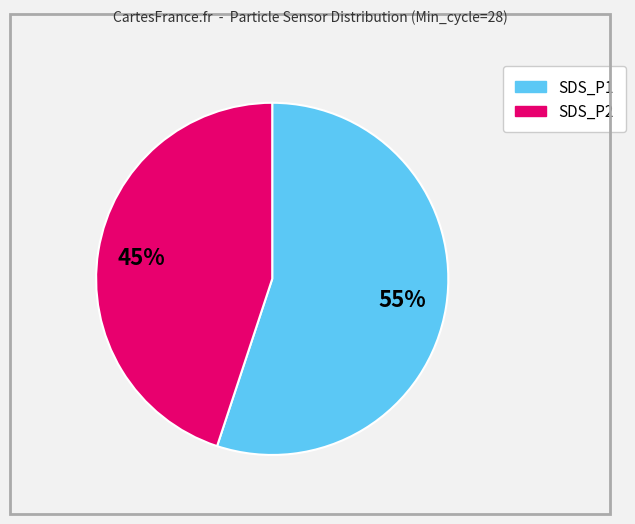

Is there any slice that represents more than half of the pie?

Yes